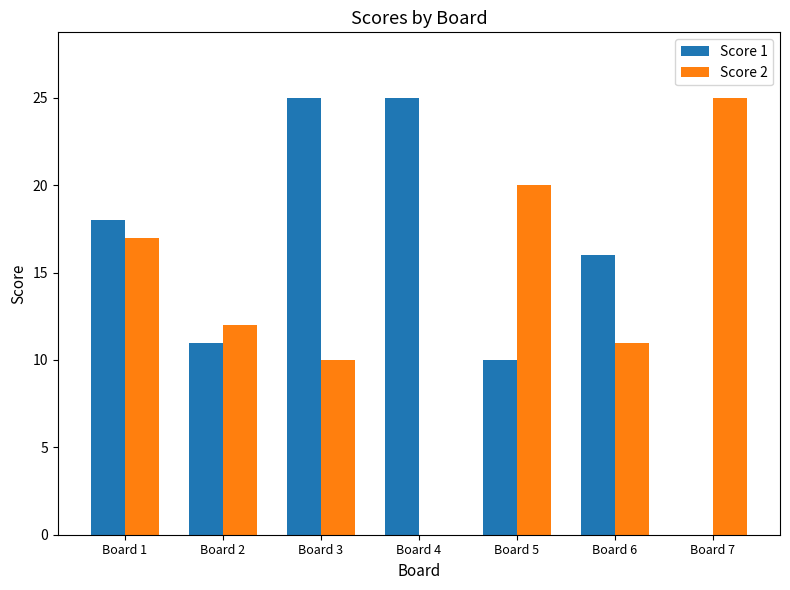

True or false: Score 1 has a value of 11 at Board 1.

False